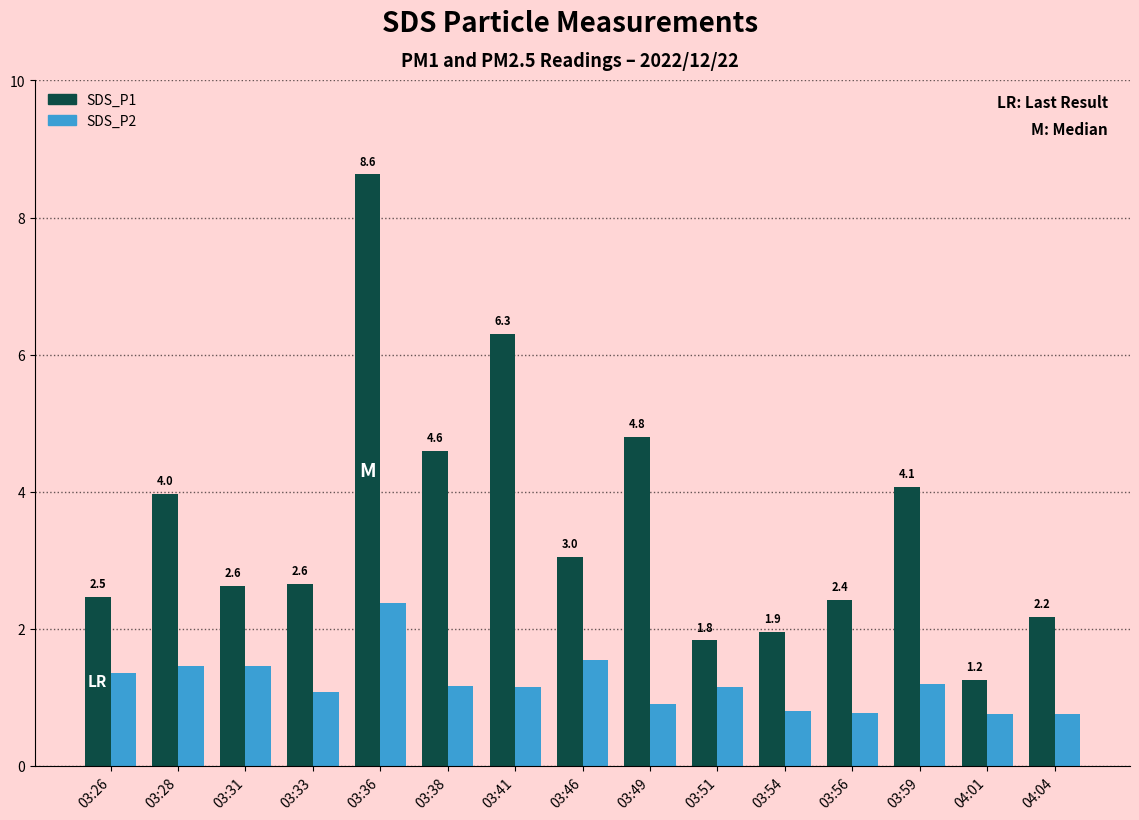

What is the spread (max minus min) of values at 03:46?

1.5